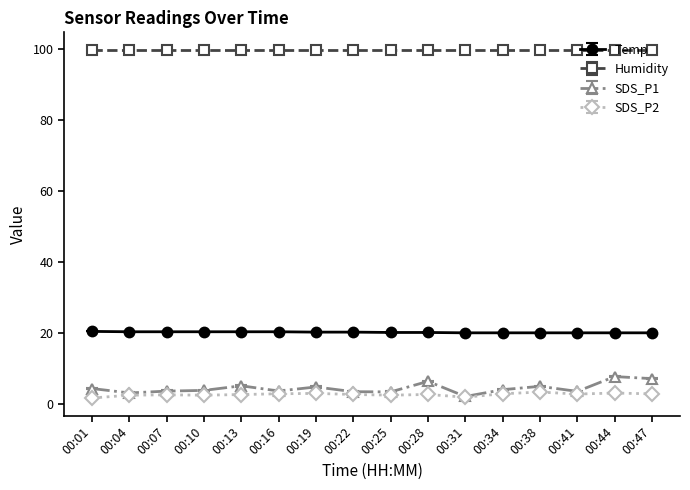

At how many categories does at least one series exceed 12?

16